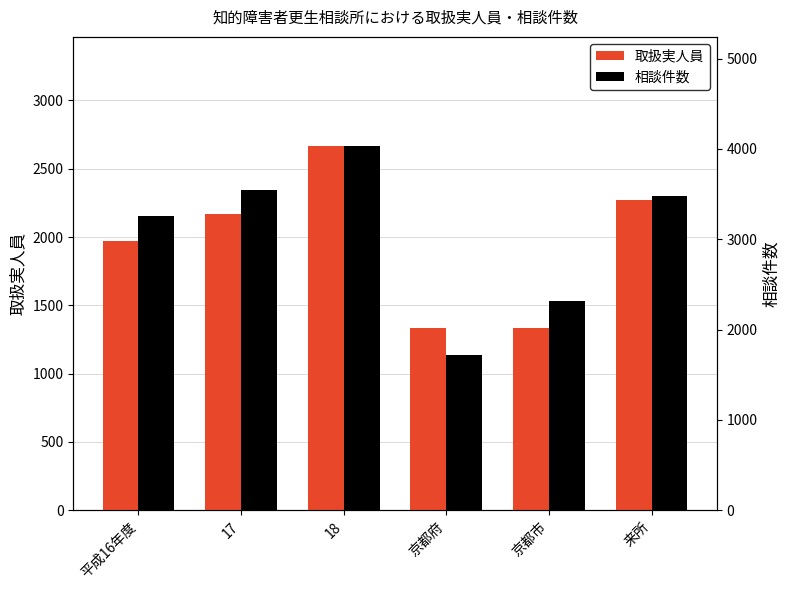

Which series has the widest spread of values?

相談件数